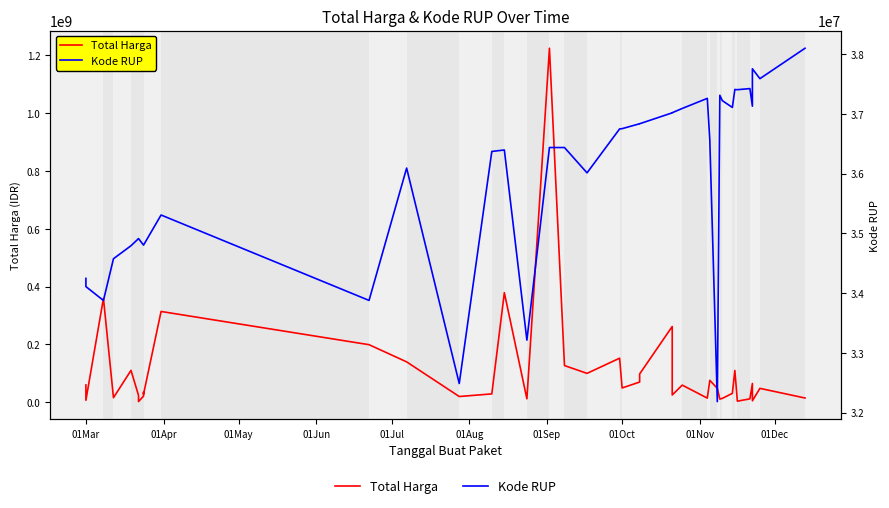

Does the chart display data point markers on the line(s)?

No